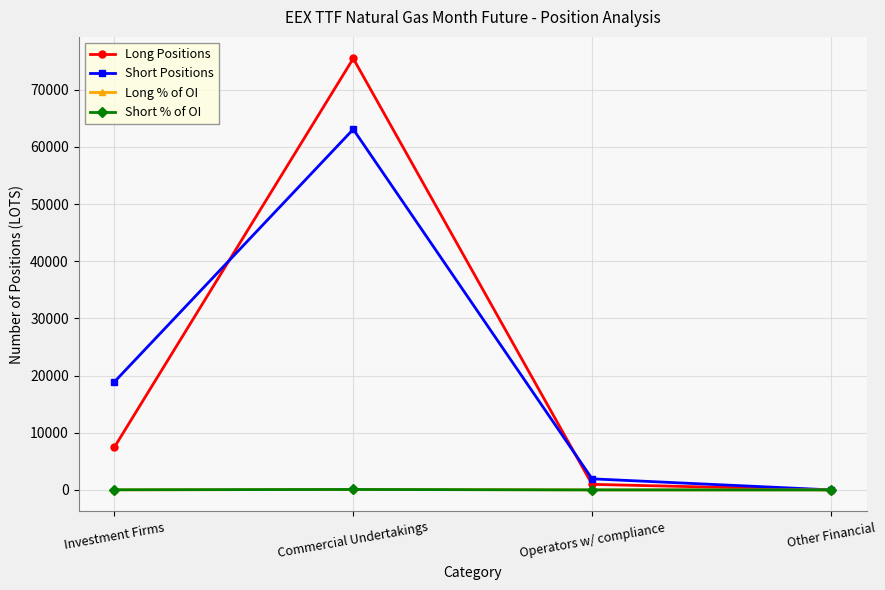

Is it true that Short Positions equals 27562.2 at Commercial Undertakings?

False